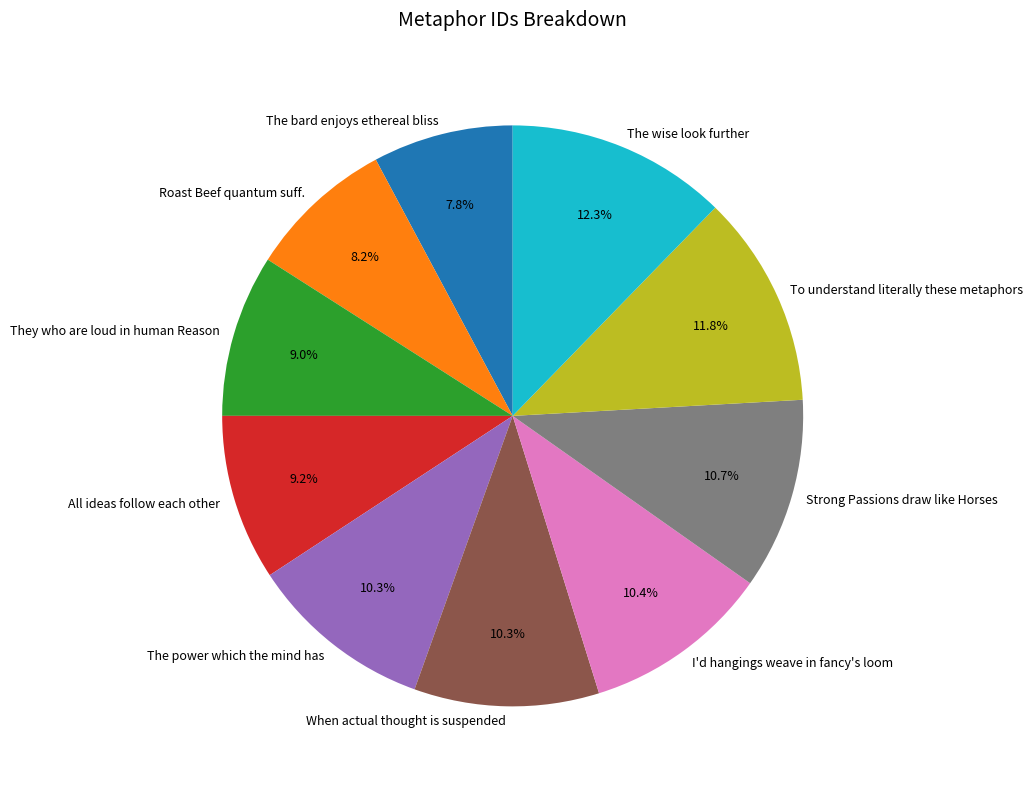

How many segments does this pie chart have?

10